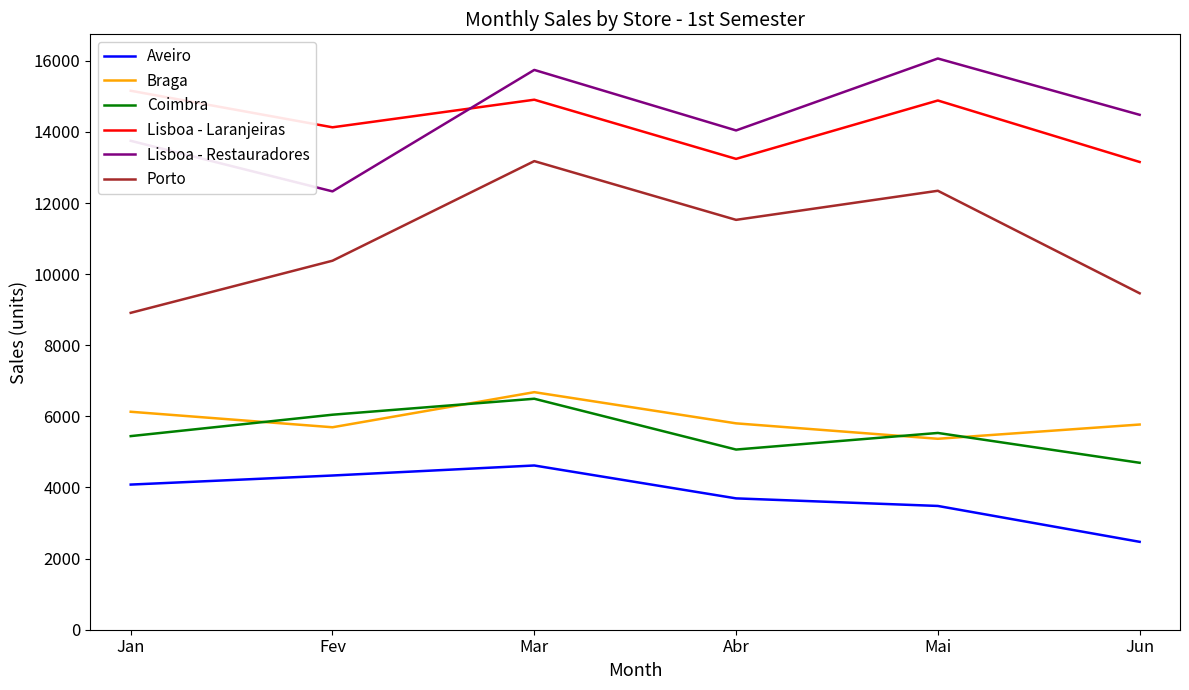

What is the label of the 1st point from the right?

Jun